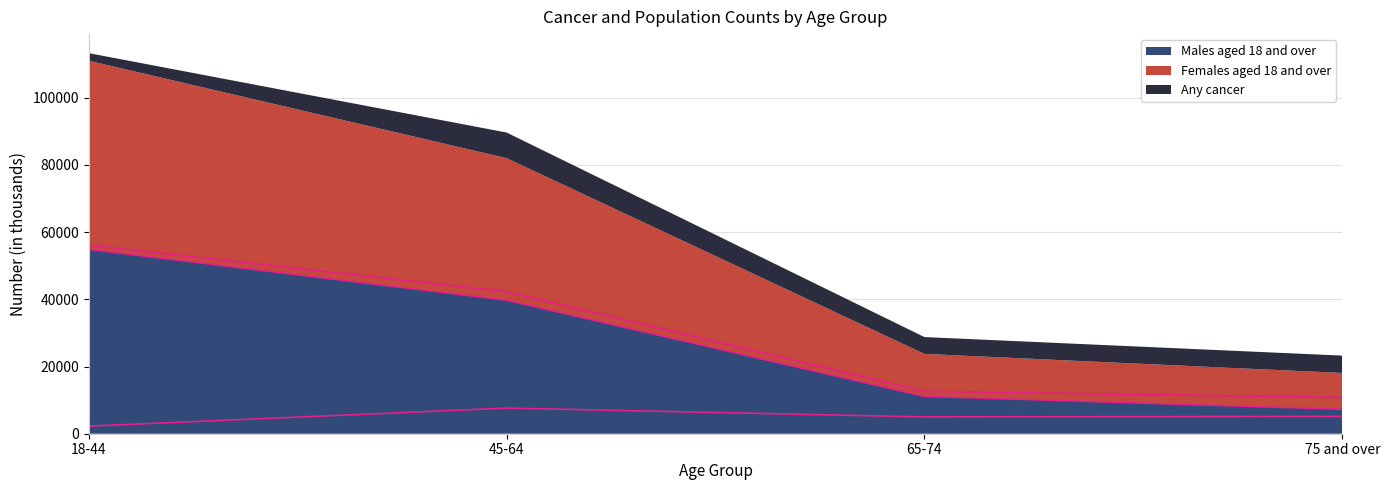

At which label is Females aged 18 and over closest to 33473?

45-64